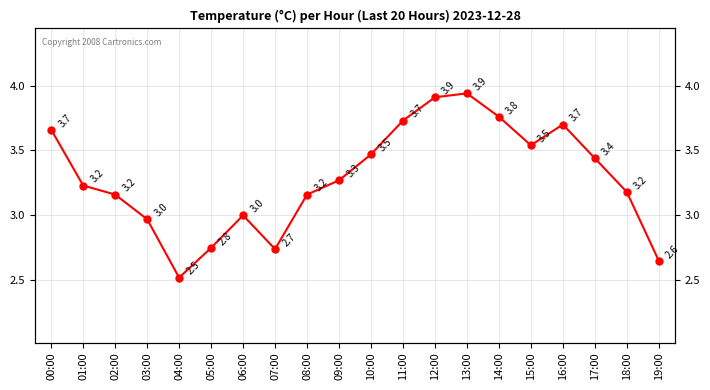

Where is the first local maximum?

06:00